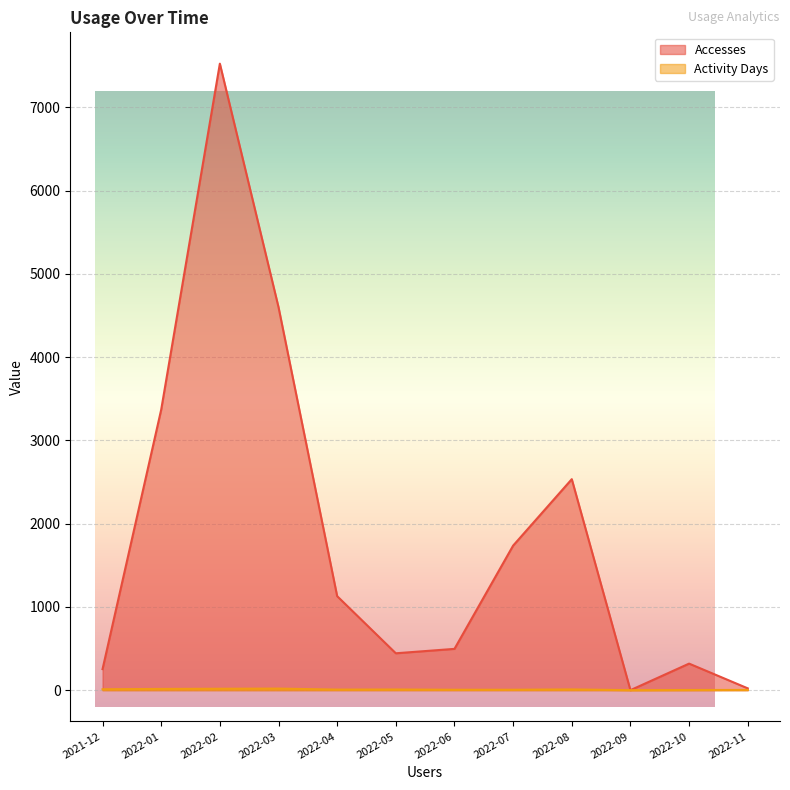

What are all the series names shown in the legend?

Accesses, Activity Days